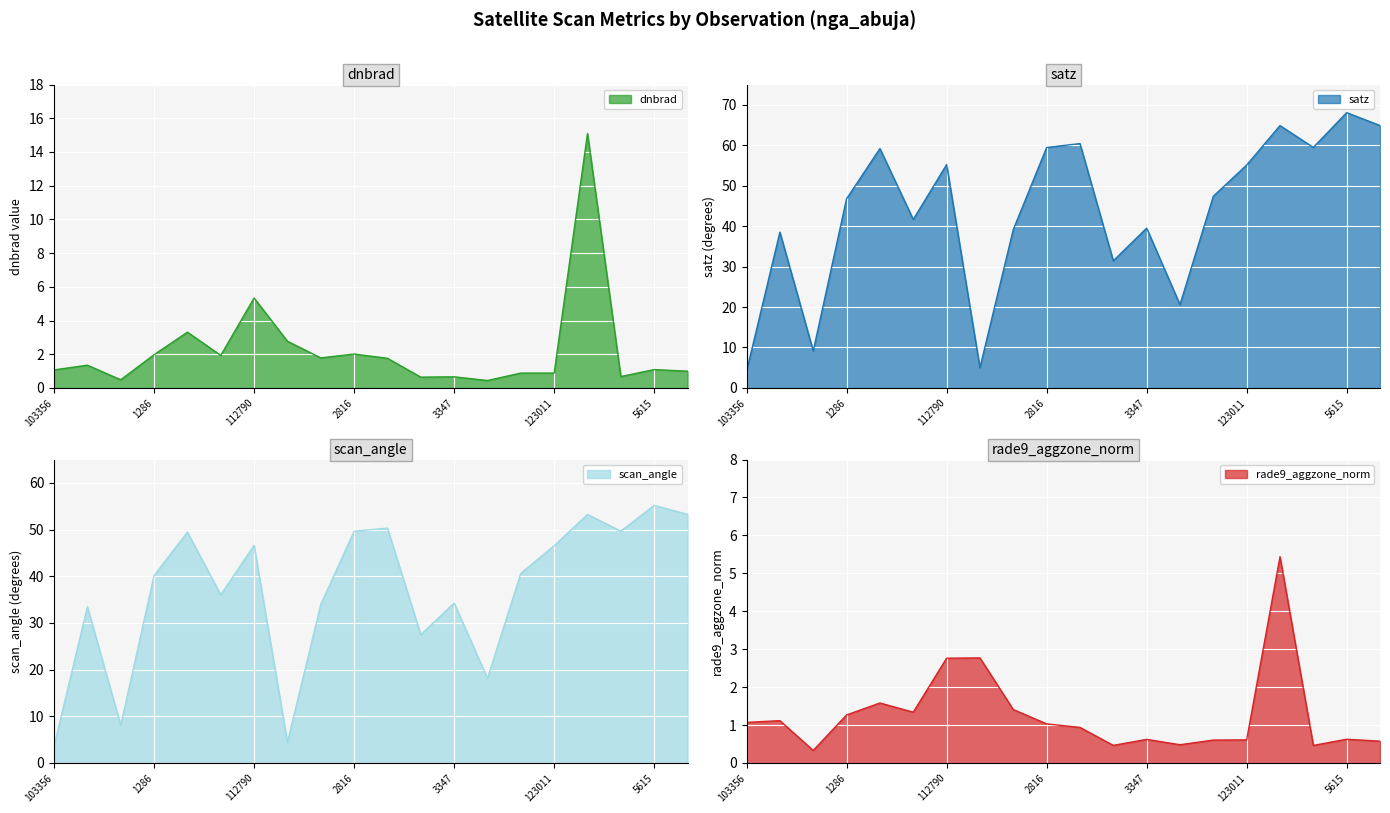

What are all the series names shown in the legend?

dnbrad, satz, scan_angle, rade9_aggzone_norm